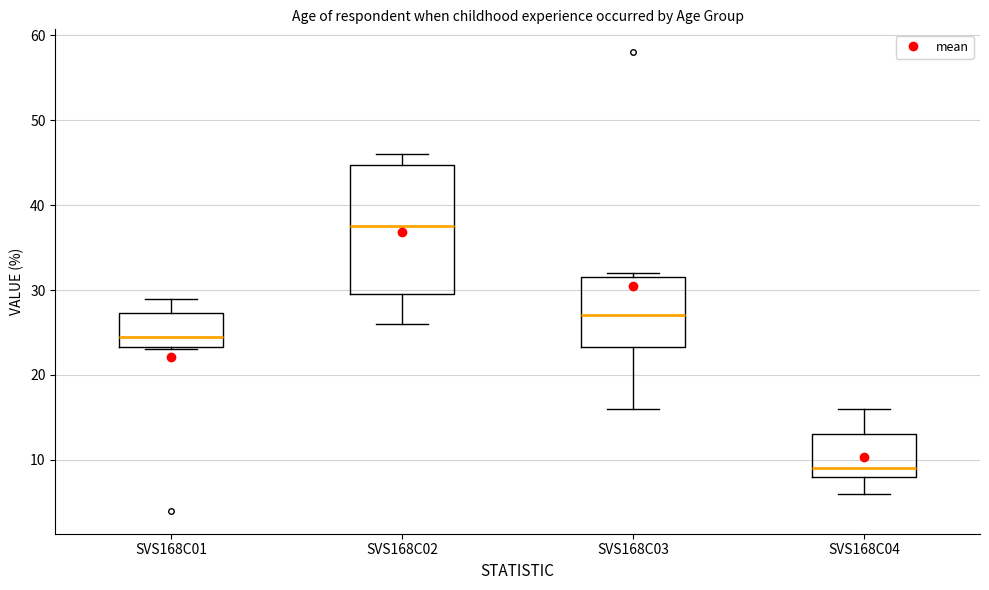

Comparing the boxes themselves (not the whiskers), which one is the tallest?

SVS168C02